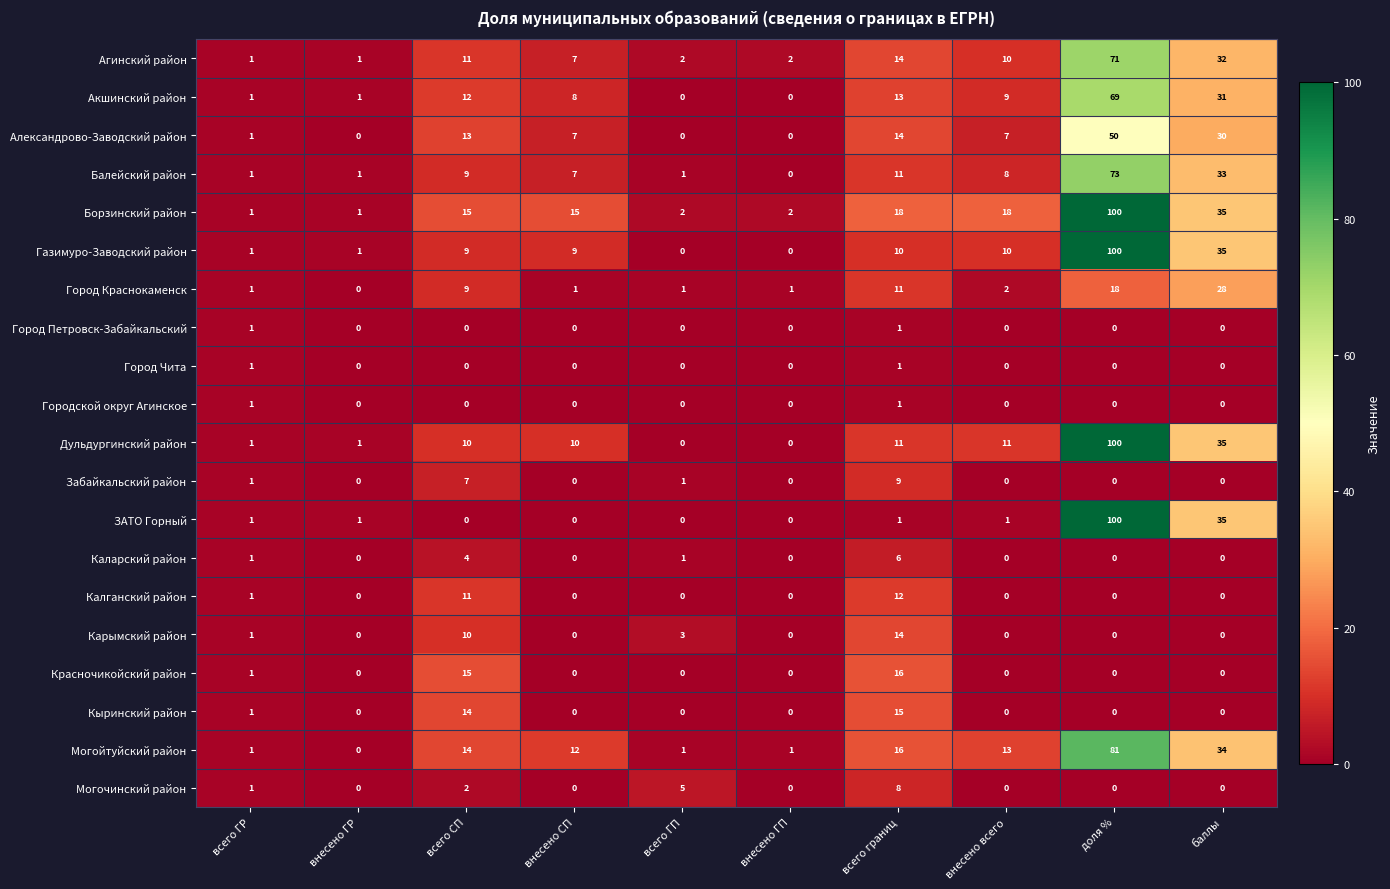

What is the maximum value for Александрово-Заводский район?

50